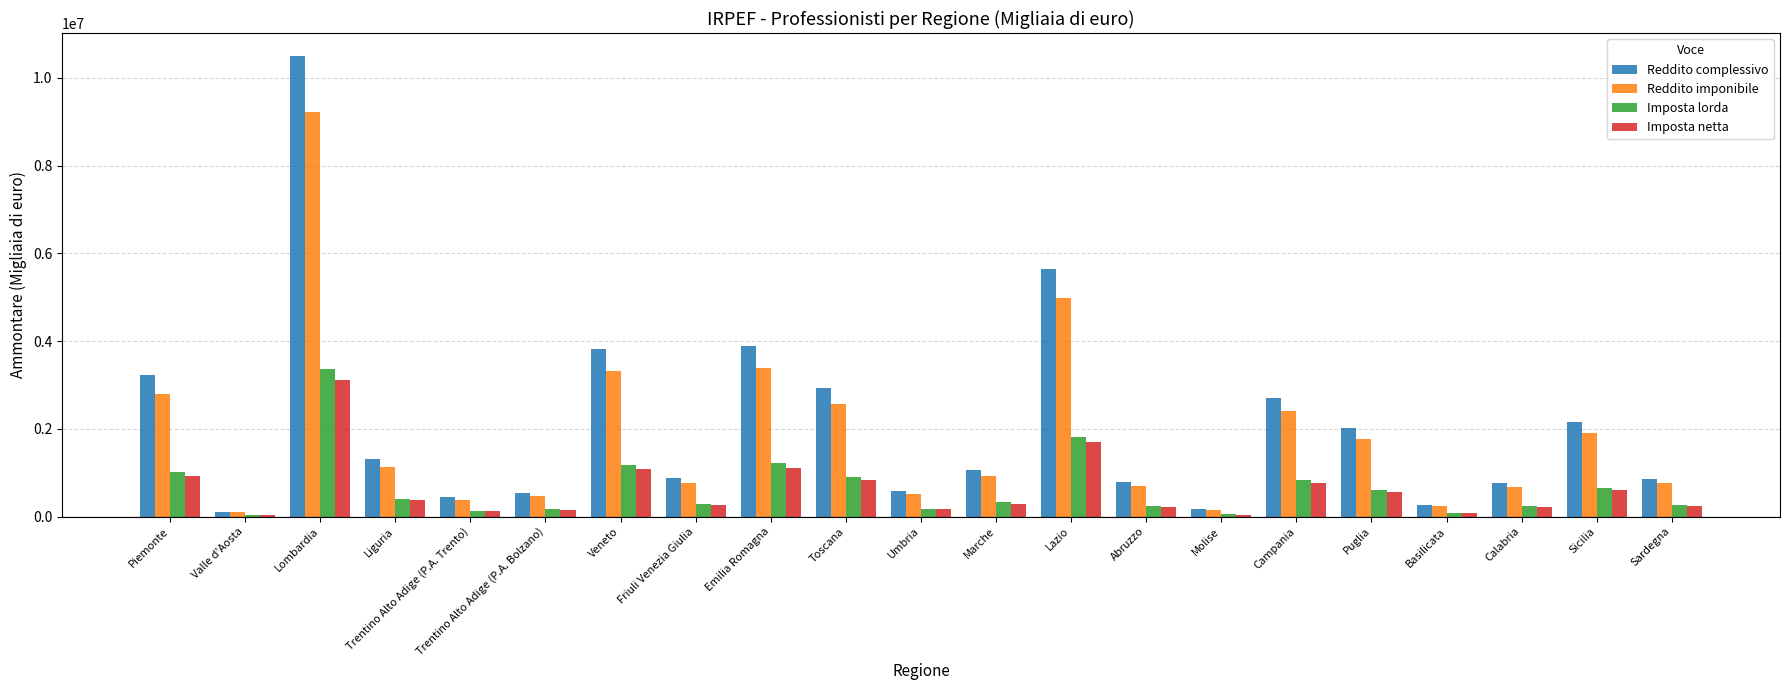

How many groups of bars are there?

21